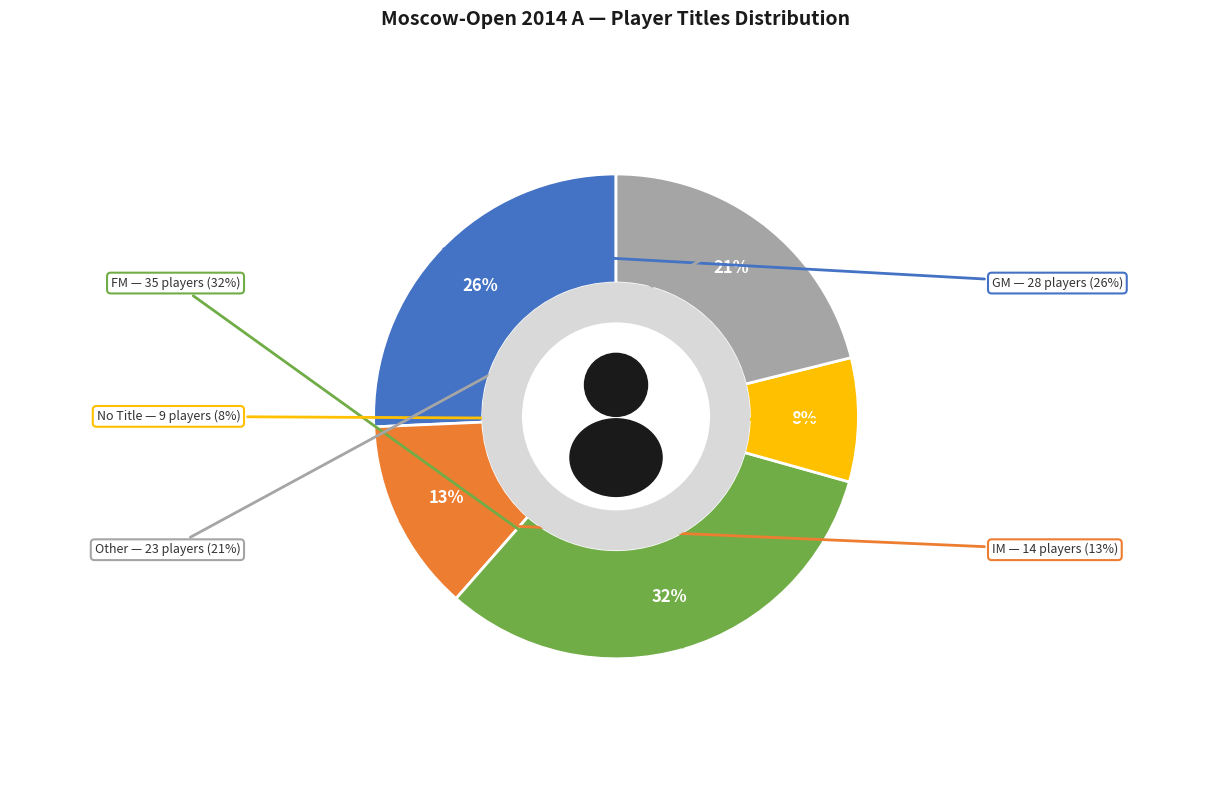

How many segments does this pie chart have?

5